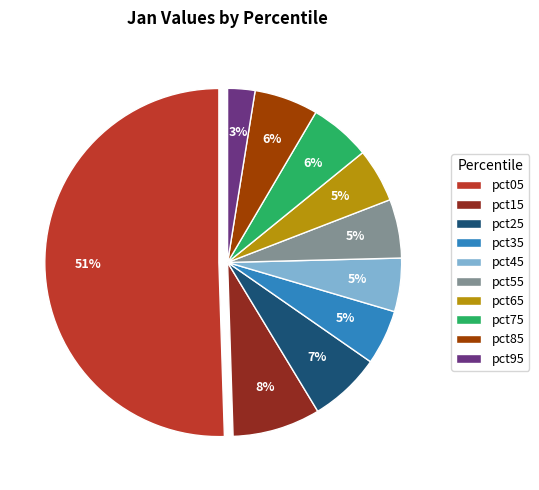

What percentage is the pct65 slice, to the nearest percent?

5%